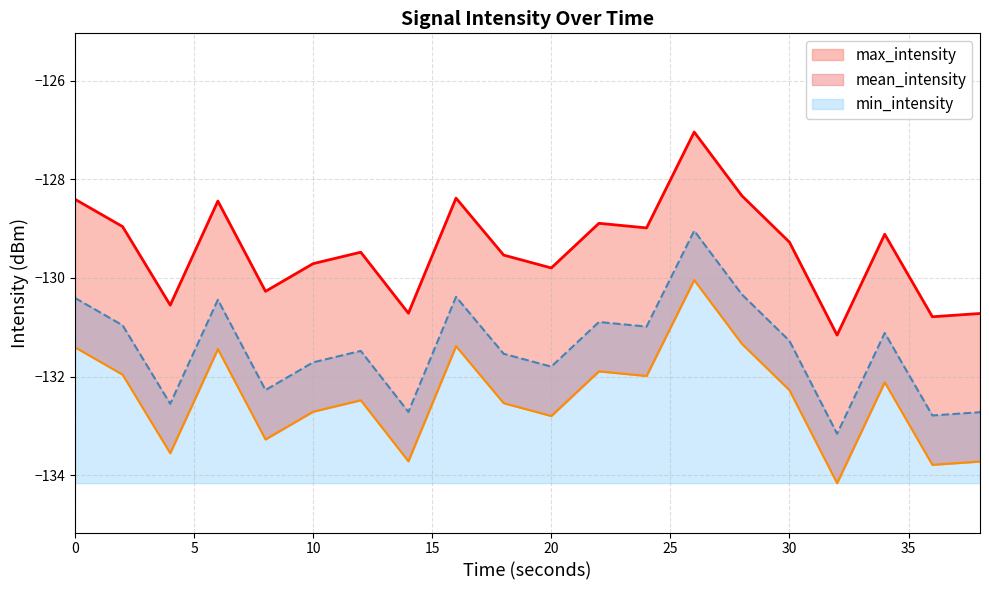

What is the value of the mean_intensity point at the 10th from the left?

-132.5